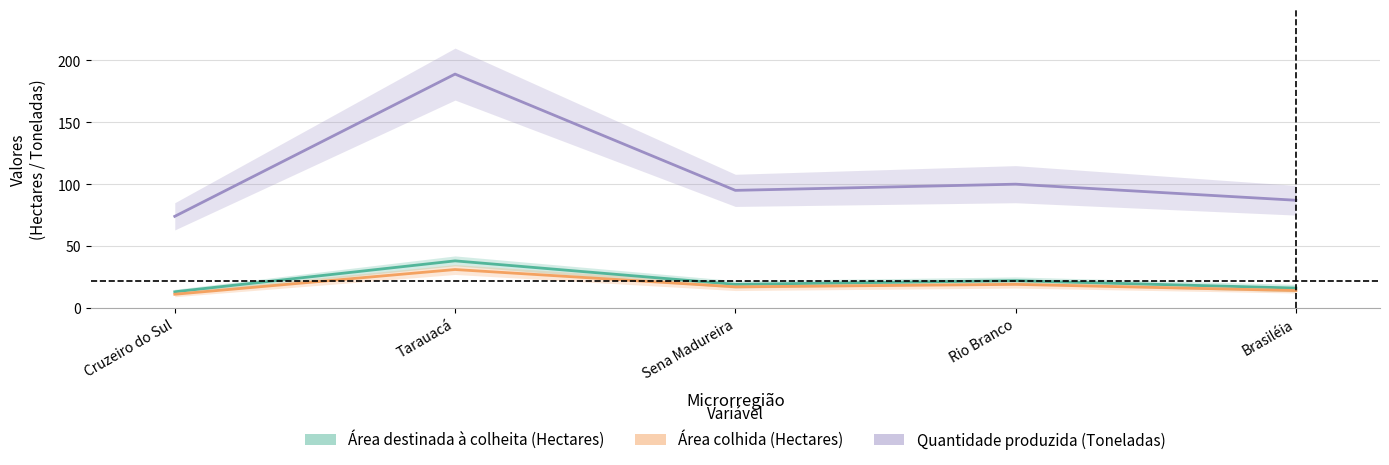

What is the difference between the Área destinada à colheita (Hectares) values at Brasiléia and Rio Branco?

6